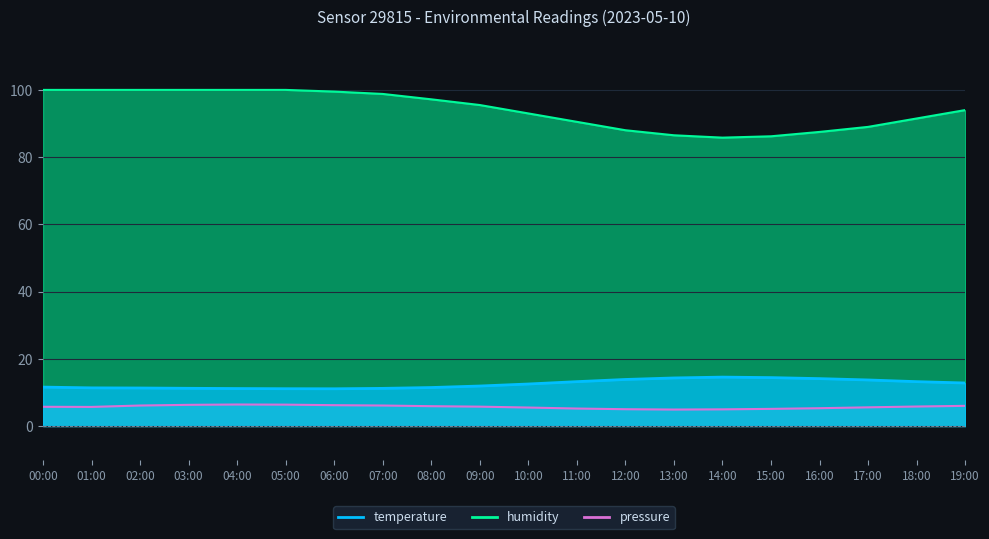

Reading right to left, transcribe all the data shown in this chart.

temperature: 19:00=12.8	18:00=13.2	17:00=13.7	16:00=14.1	15:00=14.4	14:00=14.6	13:00=14.3	12:00=13.8	11:00=13.2	10:00=12.5	09:00=11.9	08:00=11.4	07:00=11.2	06:00=11.1	05:00=11.1	04:00=11.2	03:00=11.2	02:00=11.3	01:00=11.3	00:00=11.6
pressure: 19:00=6.0	18:00=5.8	17:00=5.6	16:00=5.3	15:00=5.1	14:00=5.0	13:00=4.9	12:00=5.0	11:00=5.2	10:00=5.5	09:00=5.8	08:00=5.9	07:00=6.1	06:00=6.2	05:00=6.4	04:00=6.4	03:00=6.3	02:00=6.1	01:00=5.7	00:00=5.7
humidity: 19:00=94.0	18:00=91.5	17:00=89.0	16:00=87.5	15:00=86.2	14:00=85.8	13:00=86.5	12:00=88.0	11:00=90.5	10:00=93.0	09:00=95.5	08:00=97.2	07:00=98.8	06:00=99.5	05:00=100.0	04:00=100.0	03:00=100.0	02:00=100.0	01:00=100.0	00:00=100.0